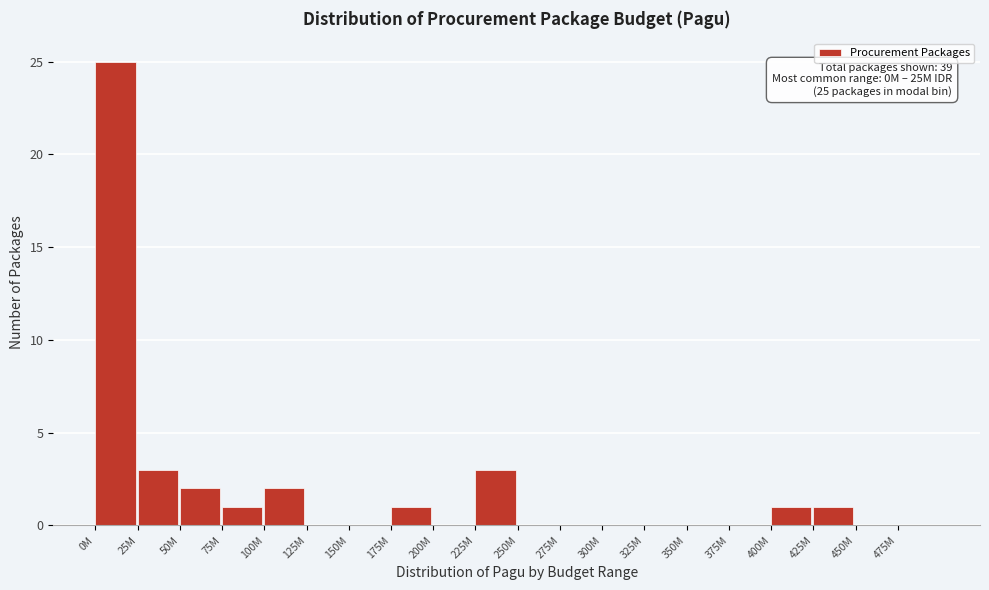

Reading left to right, list all the values displayed in this chart.

0M=25	25M=3	50M=2	75M=1	100M=2	125M=0	150M=0	175M=1	200M=0	225M=3	250M=0	275M=0	300M=0	325M=0	350M=0	375M=0	400M=1	425M=1	450M=0	475M=0